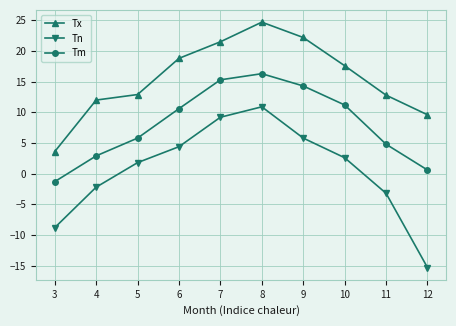

Which series has the largest total across all categories?

Tx